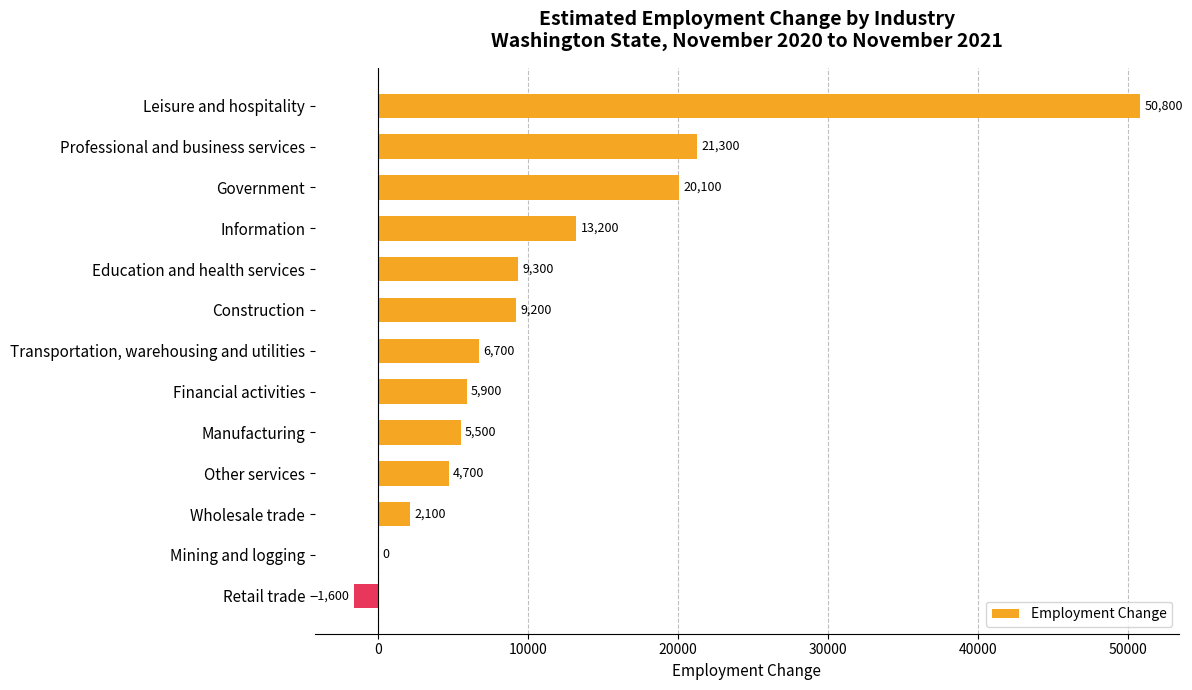

Which category has the highest value across all series?

Leisure and hospitality